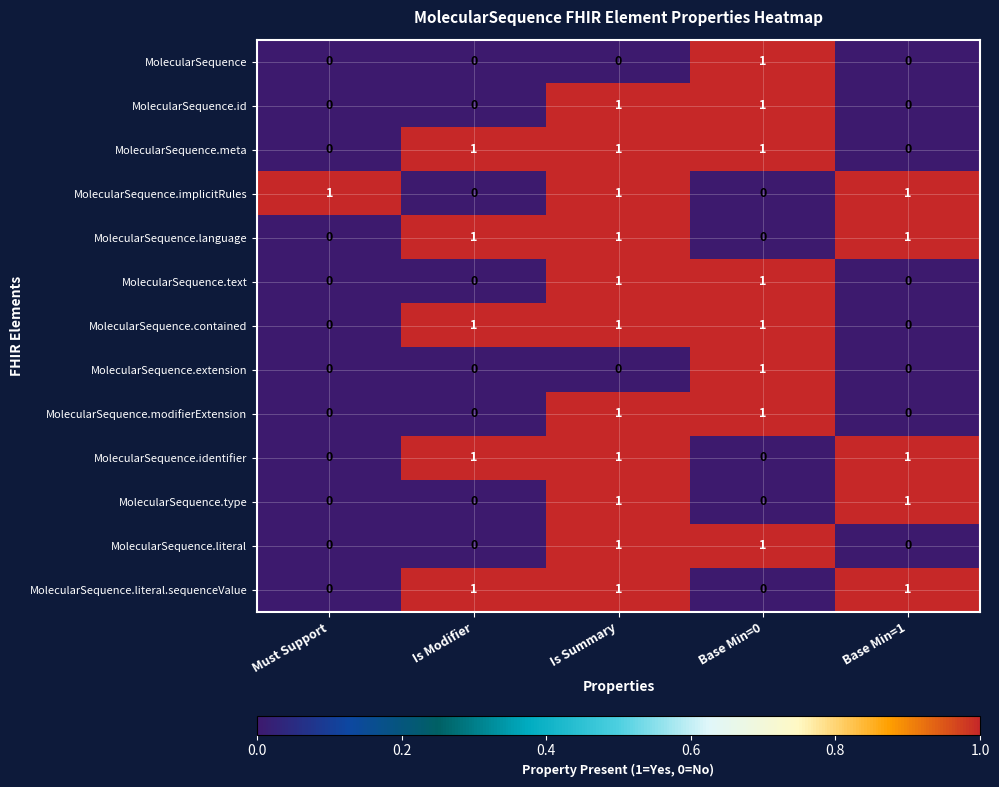

At which category is the sum across all series the highest?

Is Summary